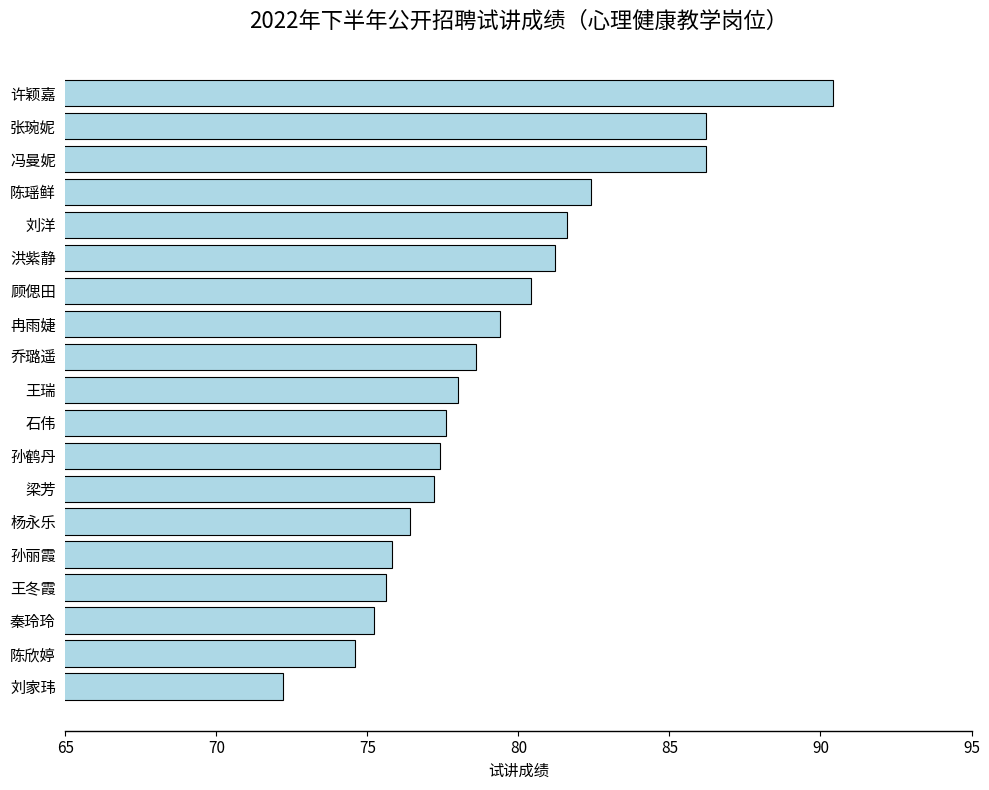

How many values are below 78?

9